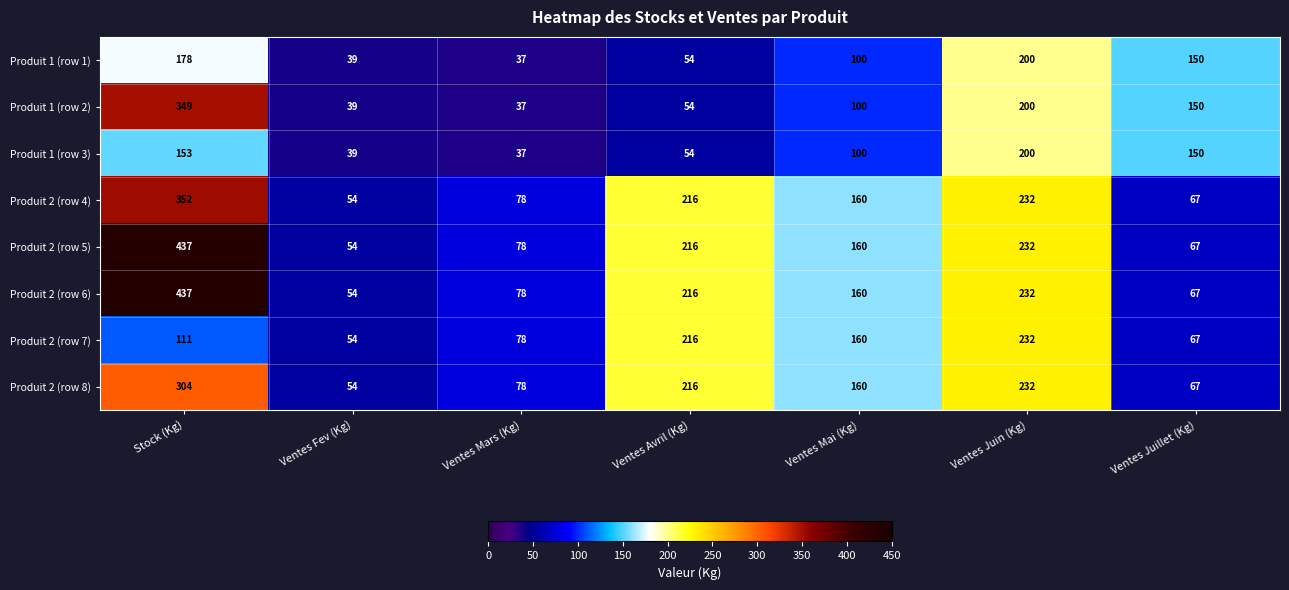

How many series are shown in this chart?

8